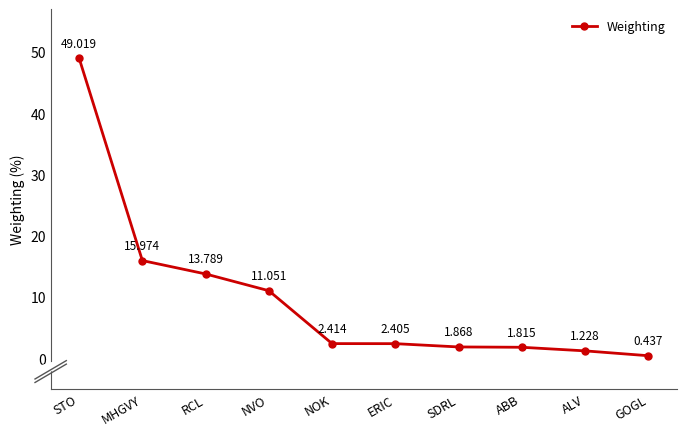

How many lines are shown in the chart?

1